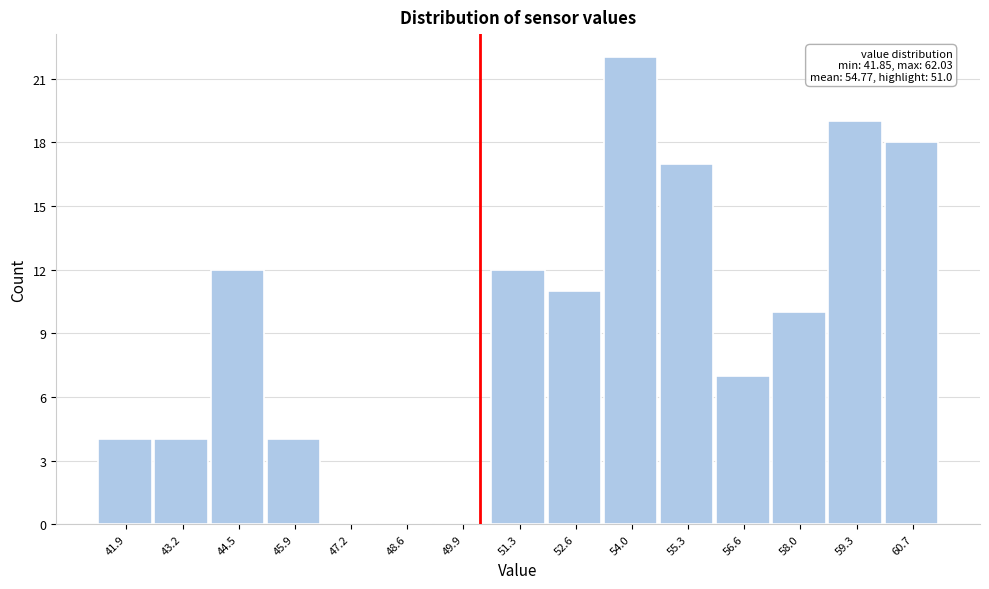

Reading left to right, what are all the values shown in this chart?

41.9=4	43.2=4	44.5=12	45.9=4	47.2=0	48.6=0	49.9=0	51.3=12	52.6=11	54.0=22	55.3=17	56.6=7	58.0=10	59.3=19	60.7=18